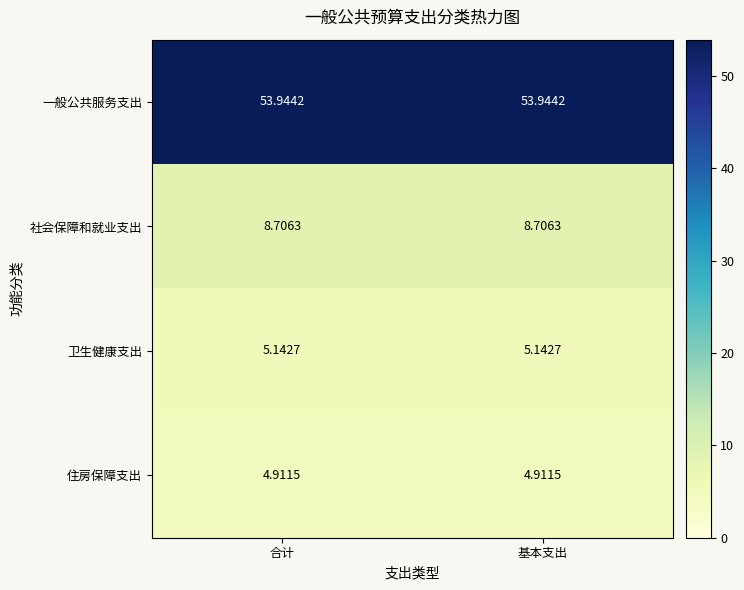

Which series has the largest total across all categories?

一般公共服务支出